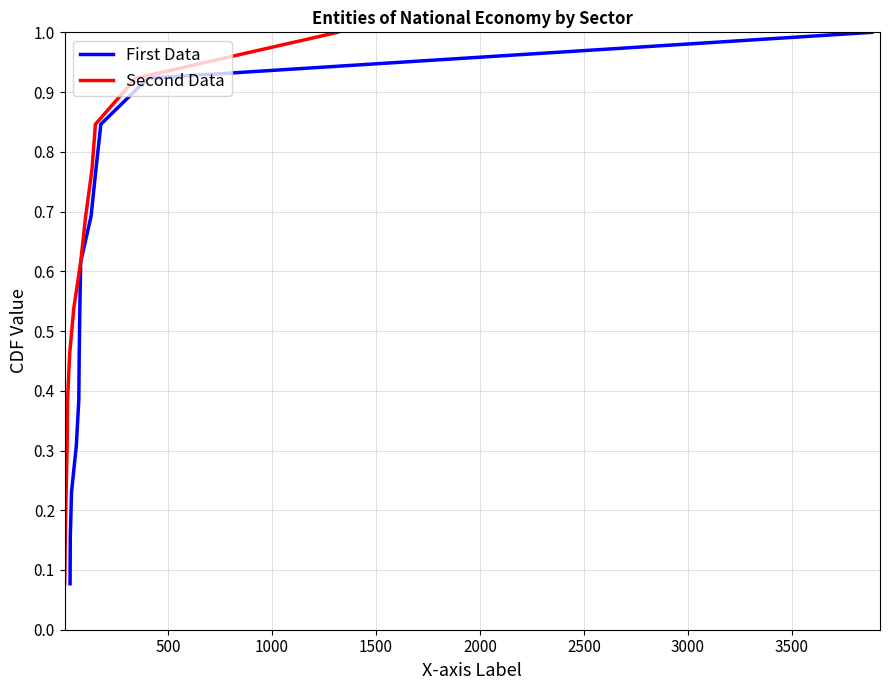

What is the maximum value for First Data?

1.0